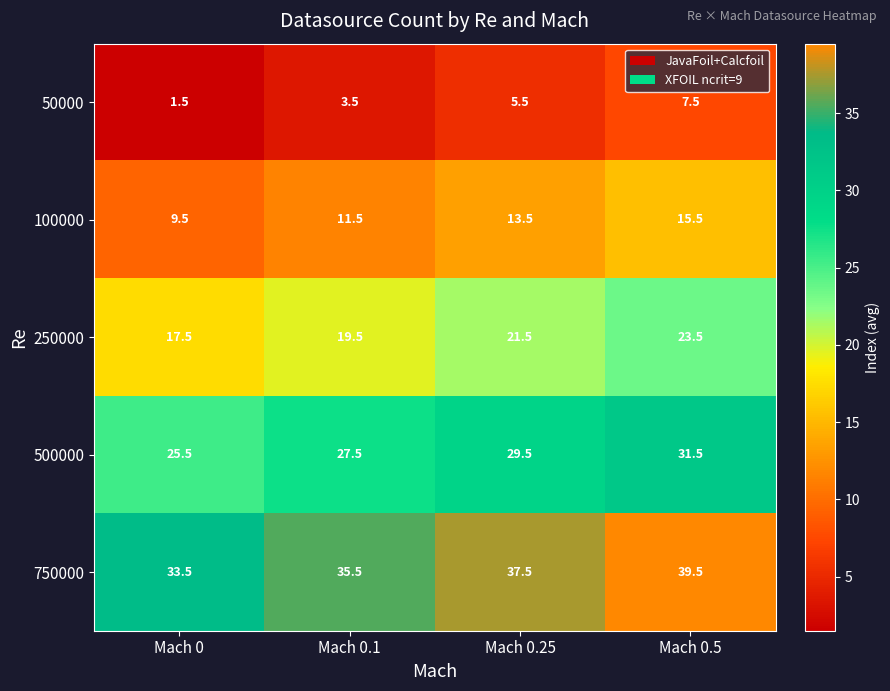

List the series in order of their overall mean, lowest first.

50000, 100000, 250000, 500000, 750000